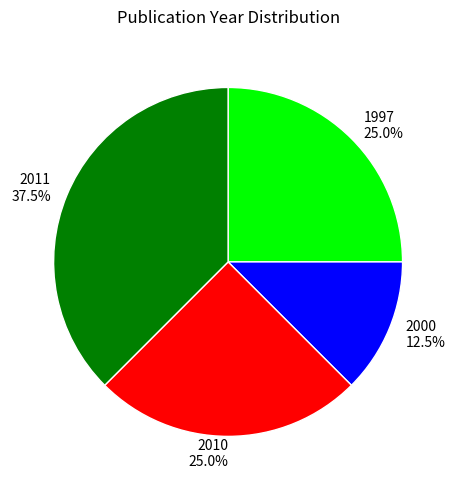

Which has a higher value, 2011 or 2000?

2011